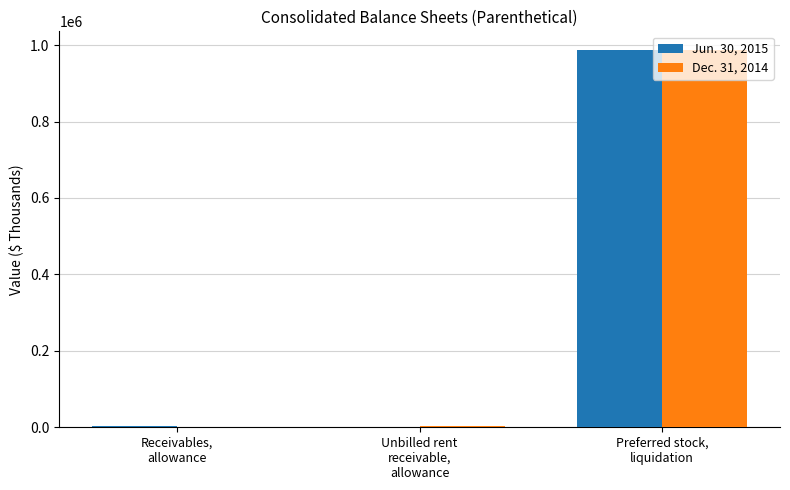

Does the chart contain stacked bars?

No